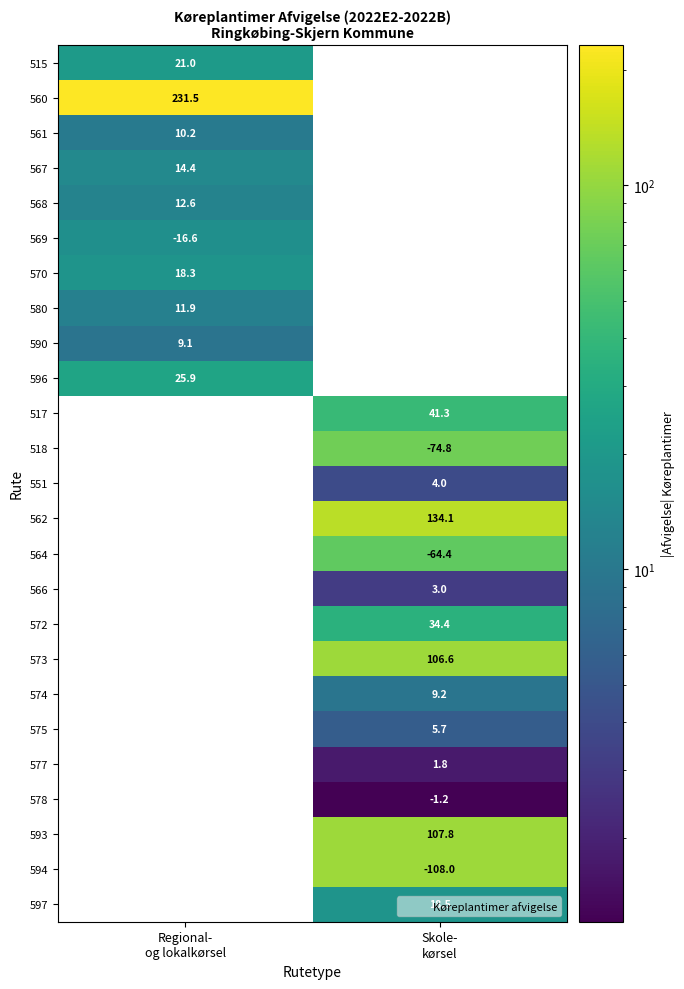

What is the greatest value displayed?

231.5